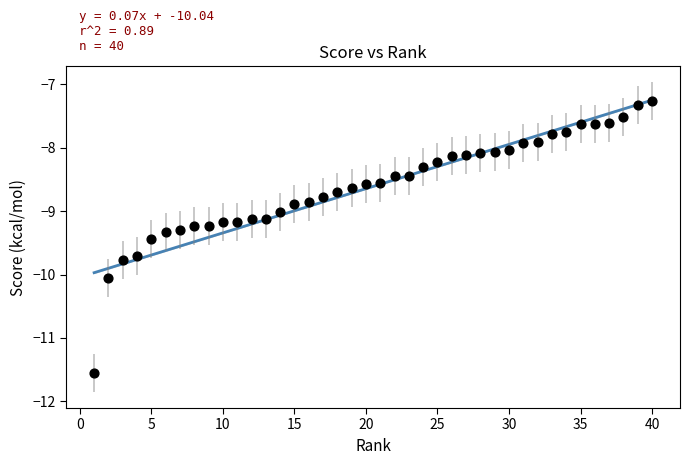

What is the range of Y values (max minus min)?

4.3